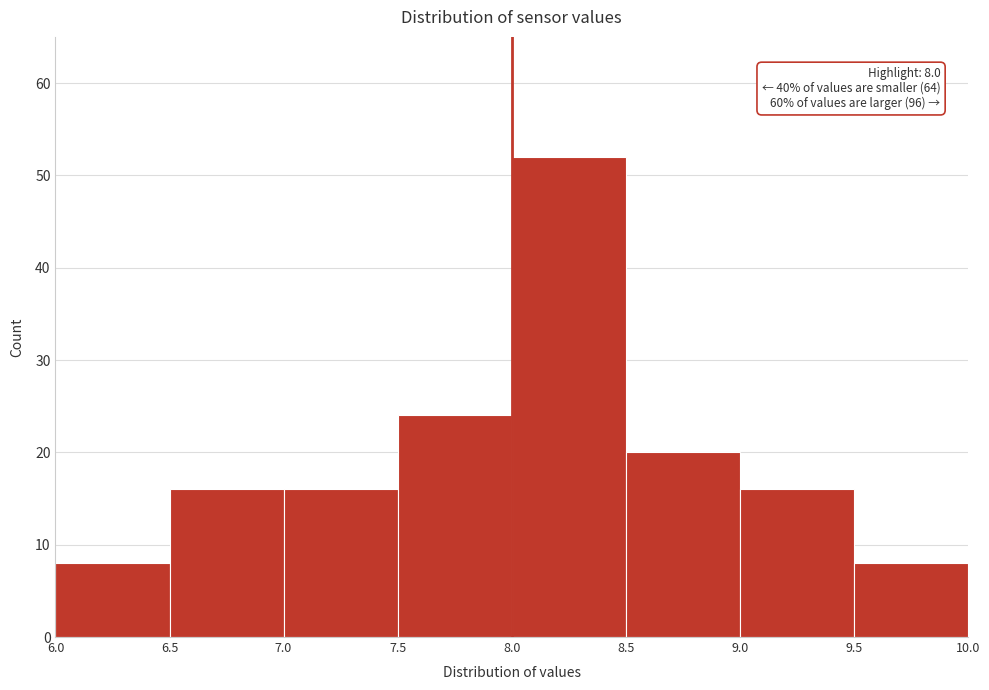

Which range on the x-axis has the tallest bar?

8.0 to 8.5